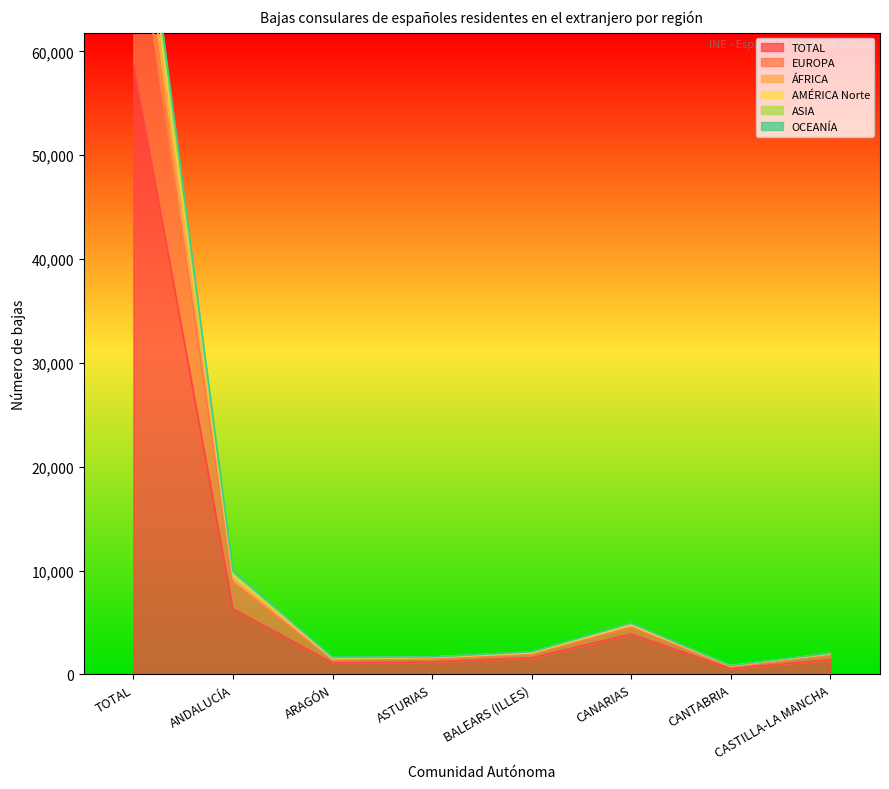

Where is the first local maximum for ÁFRICA?

CANARIAS